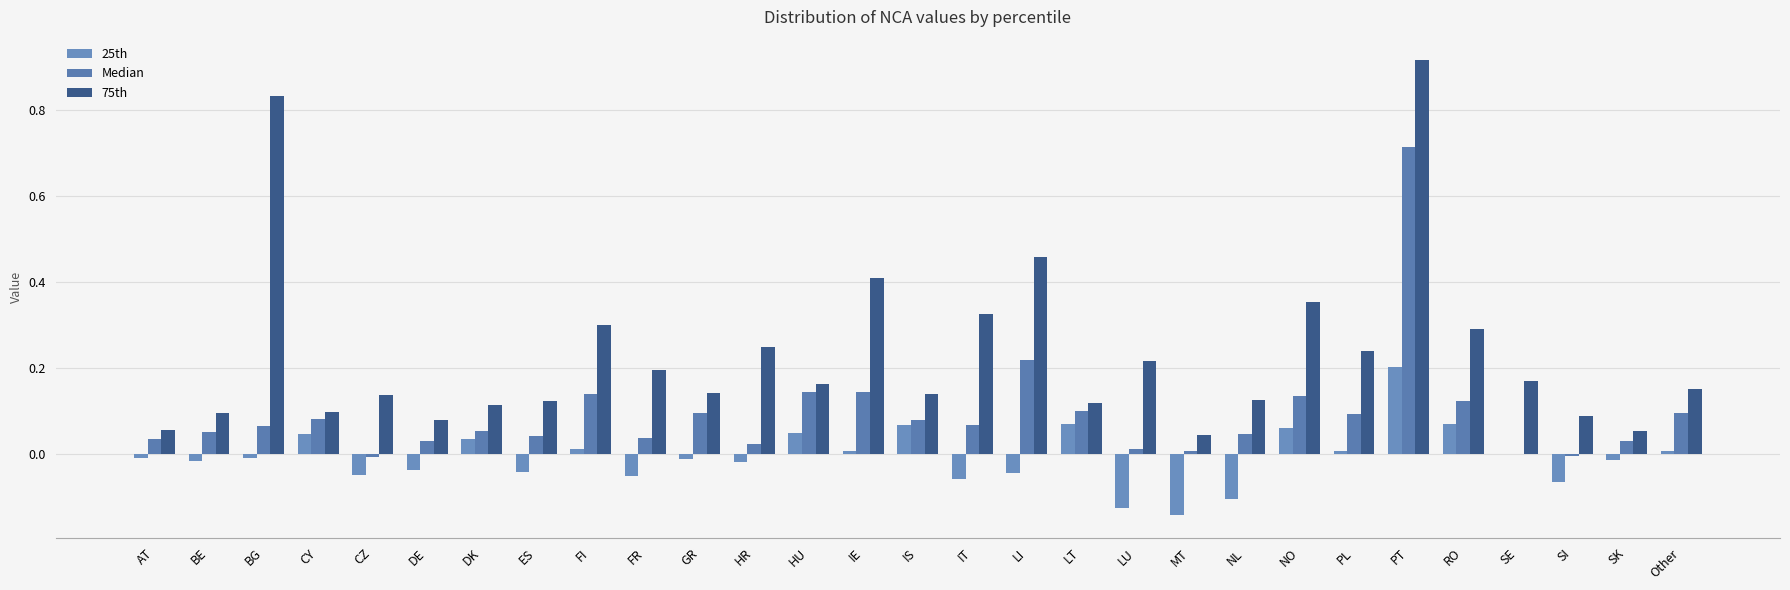

Are the bars horizontal?

No